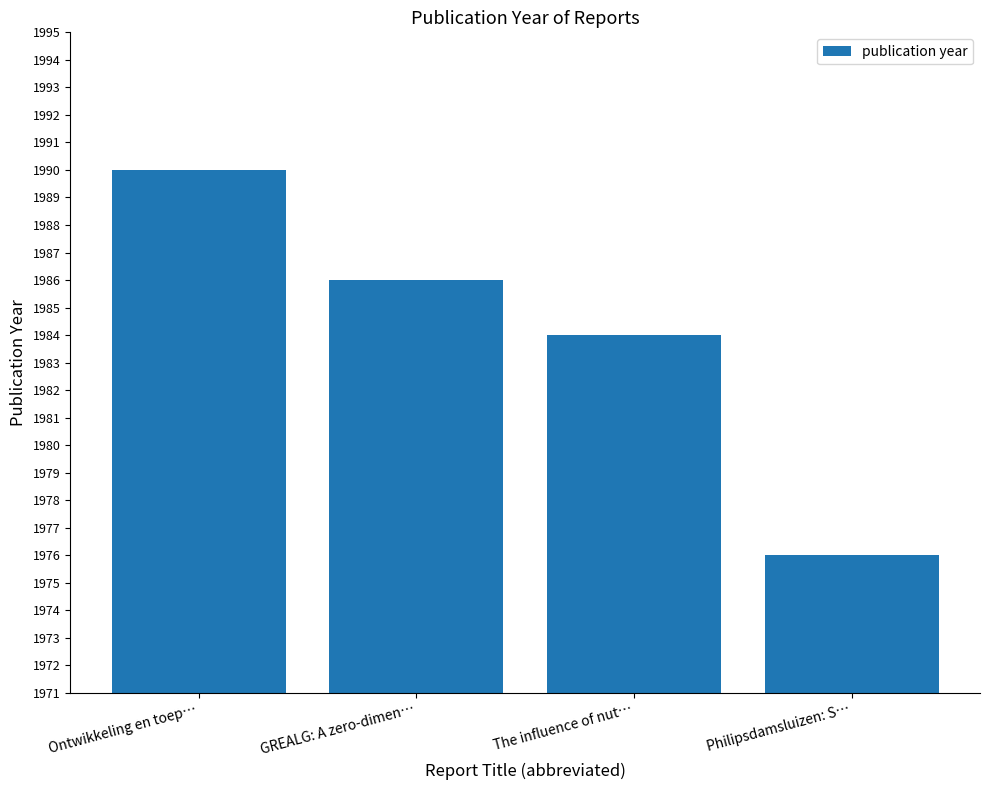

At which category does the chart reach its minimum across all series?

Philipsdamsluizen: S…